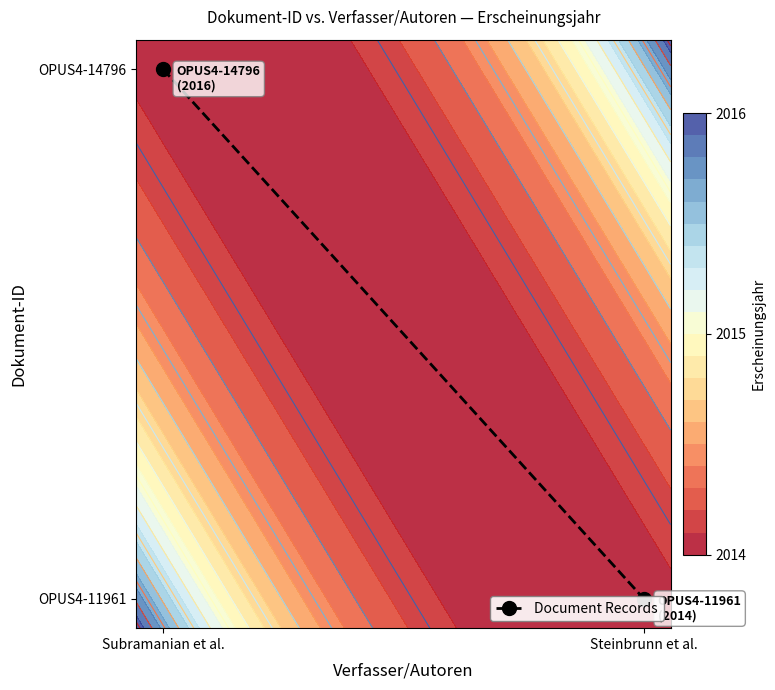

Which label corresponds to the largest value in the chart?

Subramanian et al.